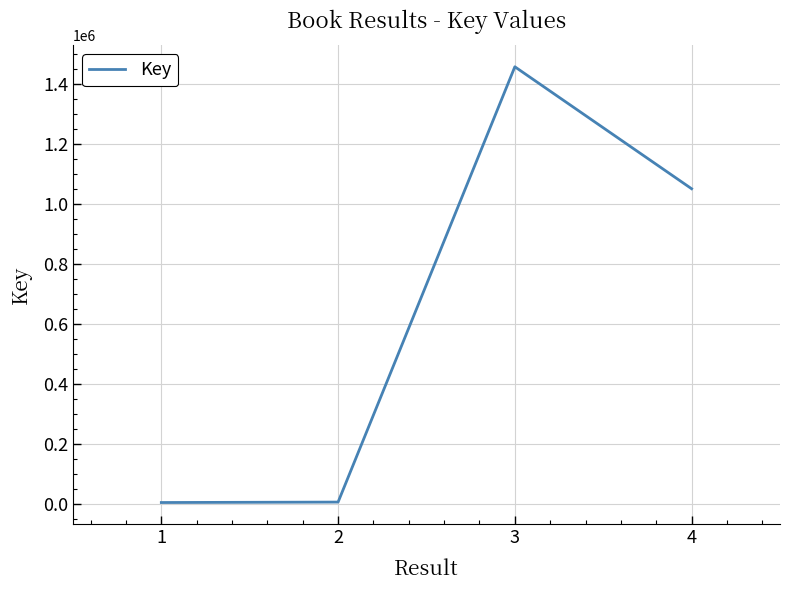

How many interior local peaks (higher than both neighbors) does the data have?

1